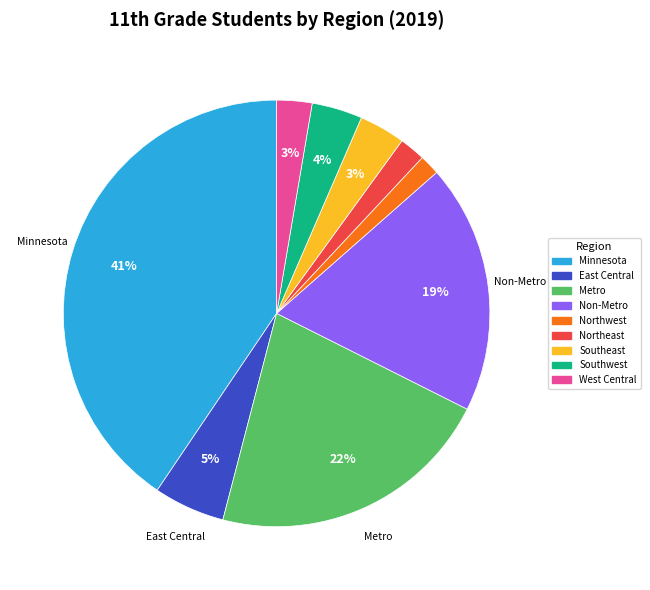

Is it true that Southeast is 11% of the pie?

False